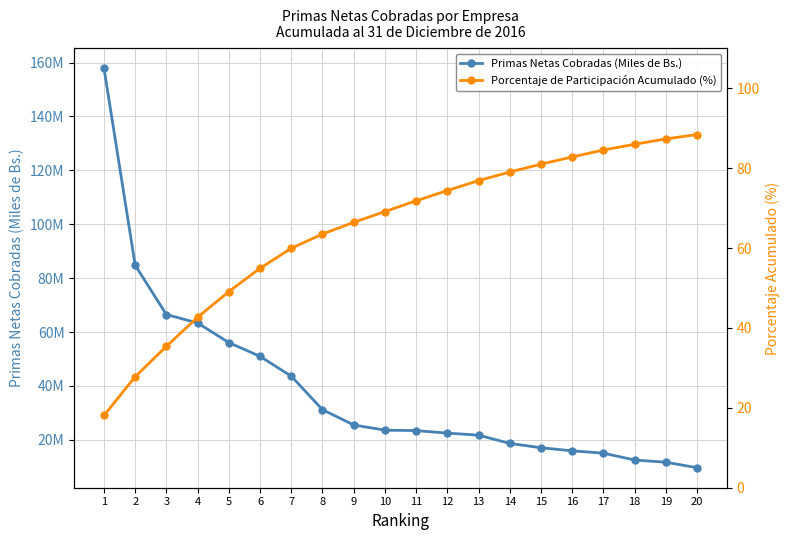

Rank the categories by Porcentaje de Participación Acumulado (%) value from lowest to highest.

1, 2, 3, 4, 5, 6, 7, 8, 9, 10, 11, 12, 13, 14, 15, 16, 17, 18, 19, 20